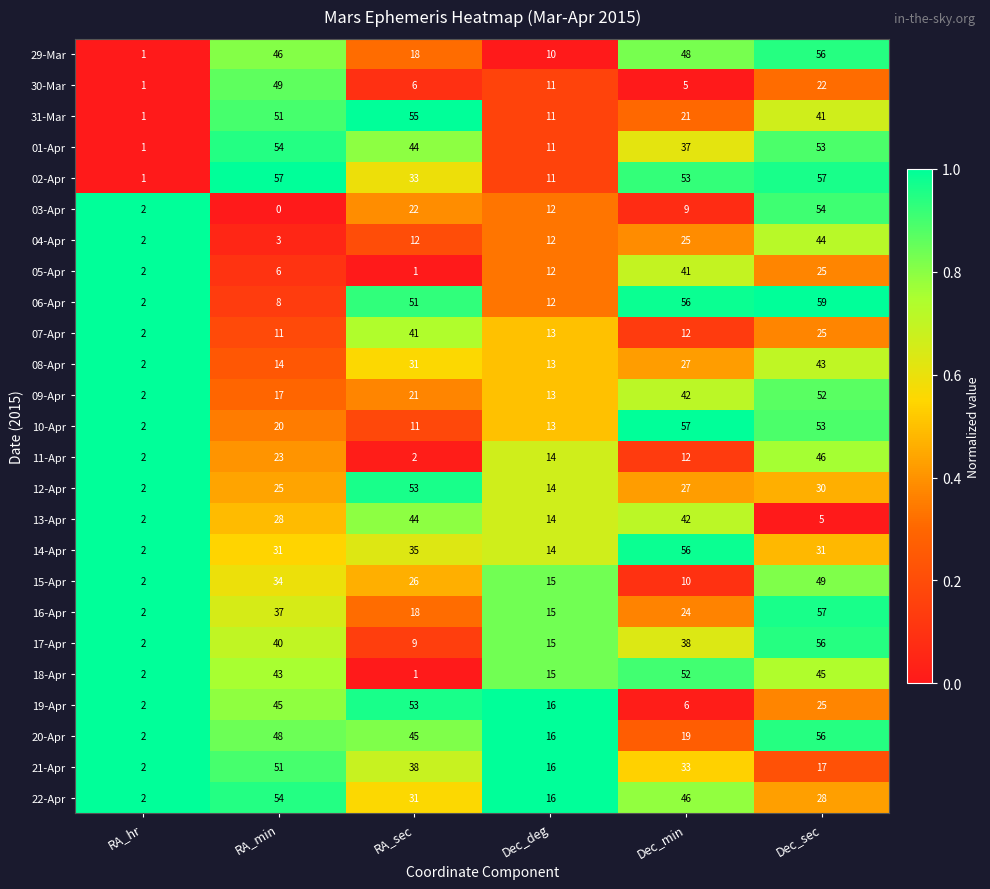

What is the difference between the maximum and second lowest values in the 09-Apr series?

39